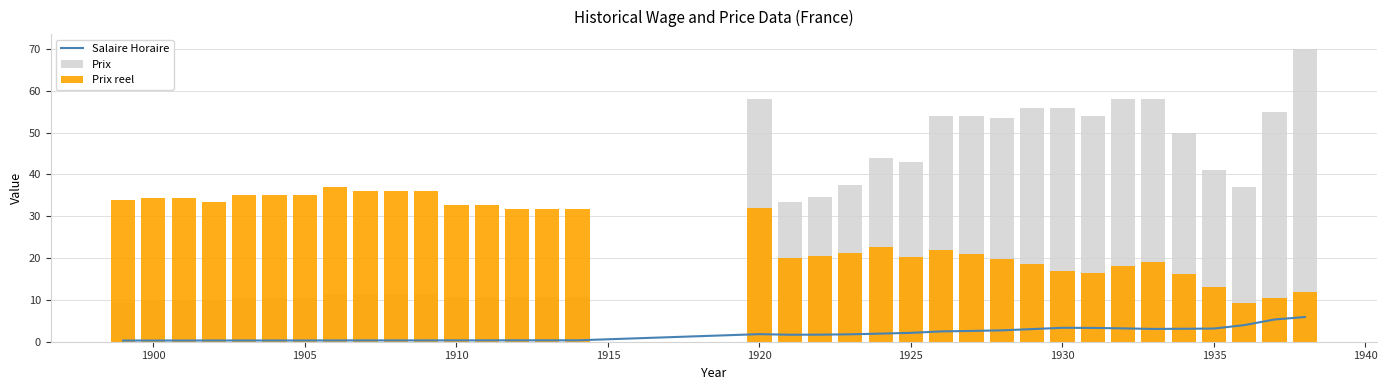

The Prix series shows 93.9 at 1930. True or false?

False